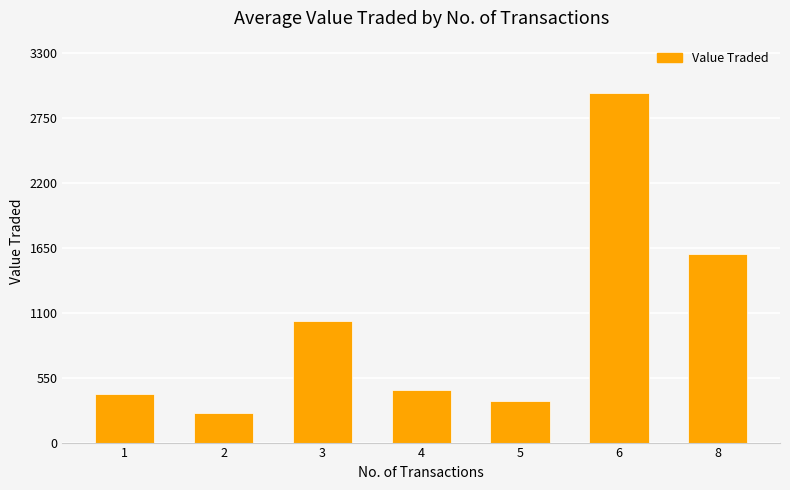

Read the value at 1.

411.8